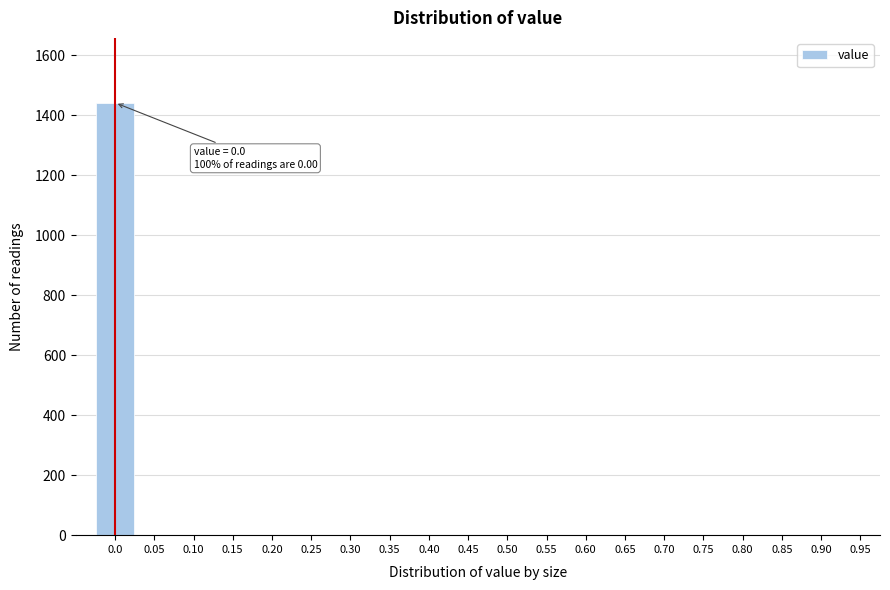

Reading right to left, list all the values displayed in this chart.

0.95=0	0.90=0	0.85=0	0.80=0	0.75=0	0.70=0	0.65=0	0.60=0	0.55=0	0.50=0	0.45=0	0.40=0	0.35=0	0.30=0	0.25=0	0.20=0	0.15=0	0.10=0	0.05=0	0.0=1441